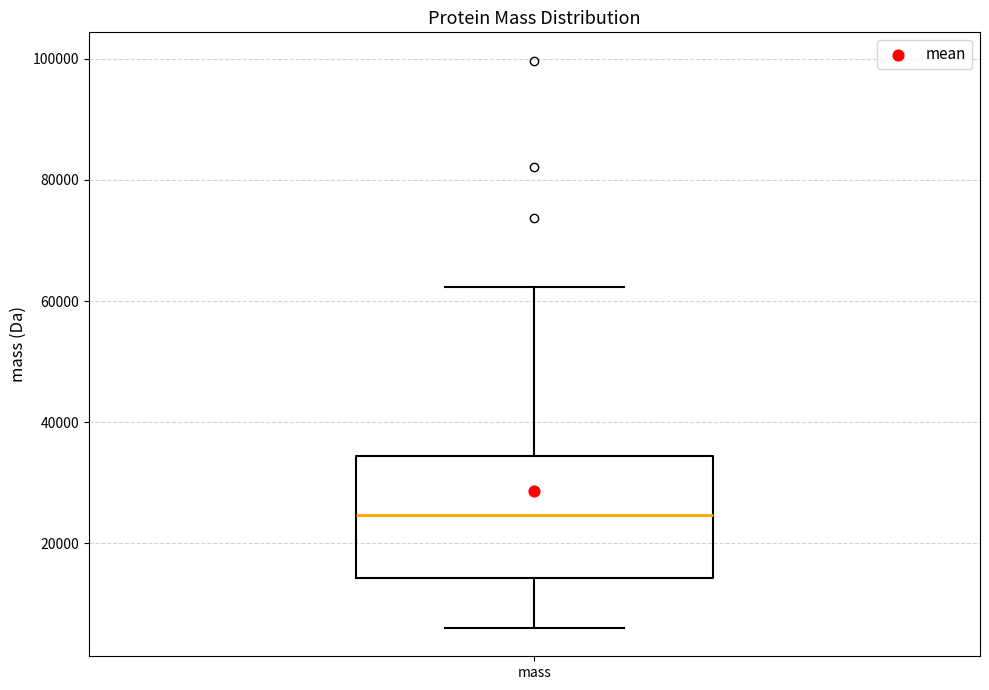

Read this box plot against the y-axis: the position of the median line, the range covered by the box, and the ends of both whiskers. The values are not printed on the chart, so give them approximately, as read against the axis.

median 24000, box 14000 to 34000, whiskers 6000 to 62000